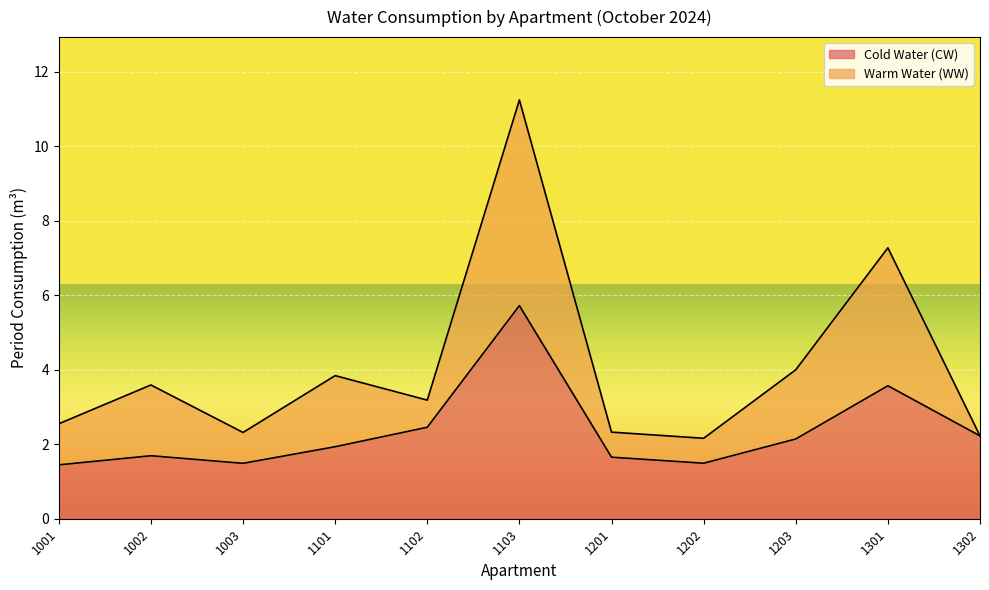

Where is the first local maximum?

1002